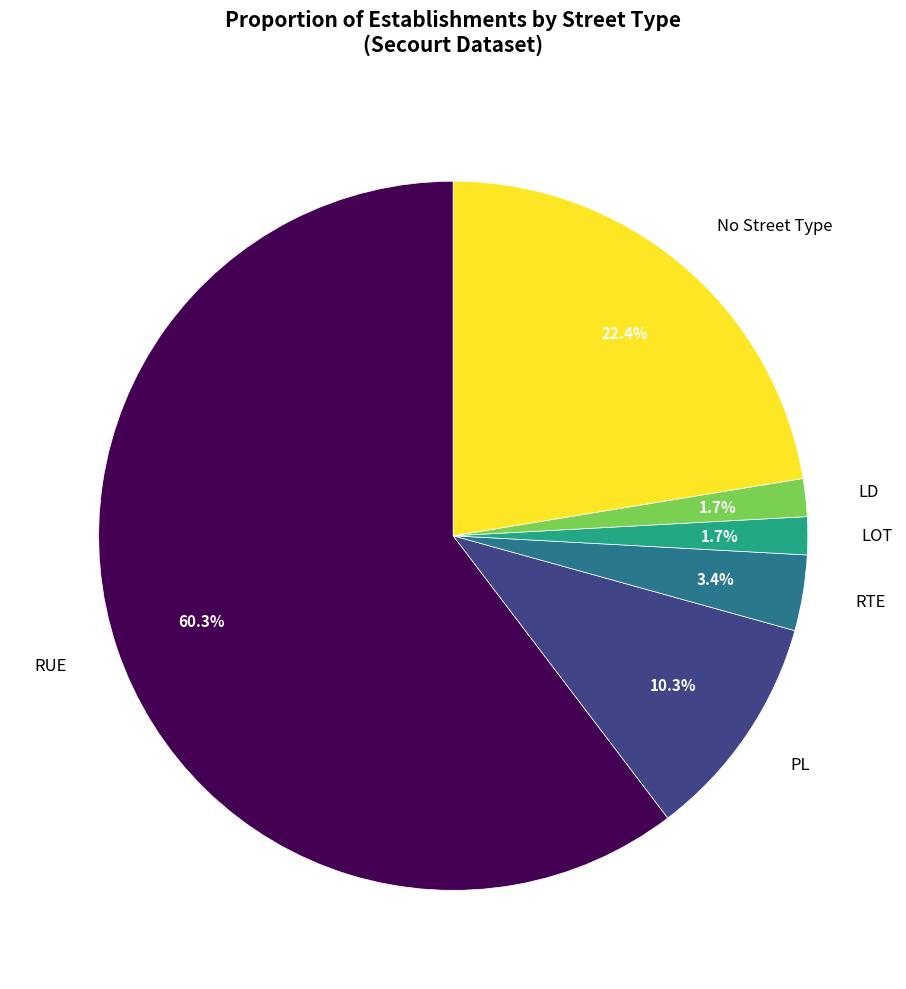

What is the ratio of the value at LOT to the value at RTE?

0.5